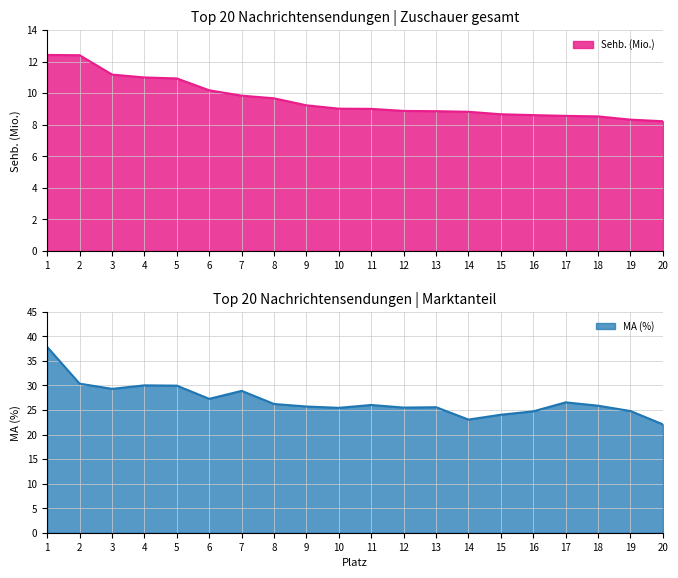

What is the total value across all series at 5?

40.9